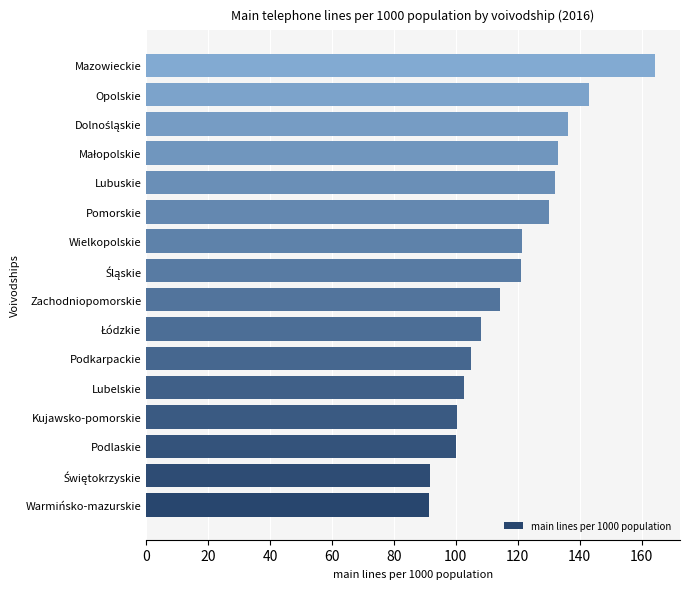

Read the value at Mazowieckie.

164.2